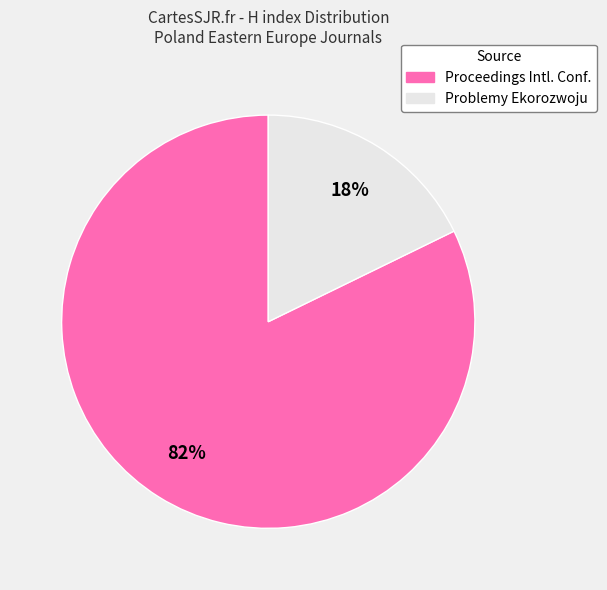

Is there a majority slice in this chart?

Yes